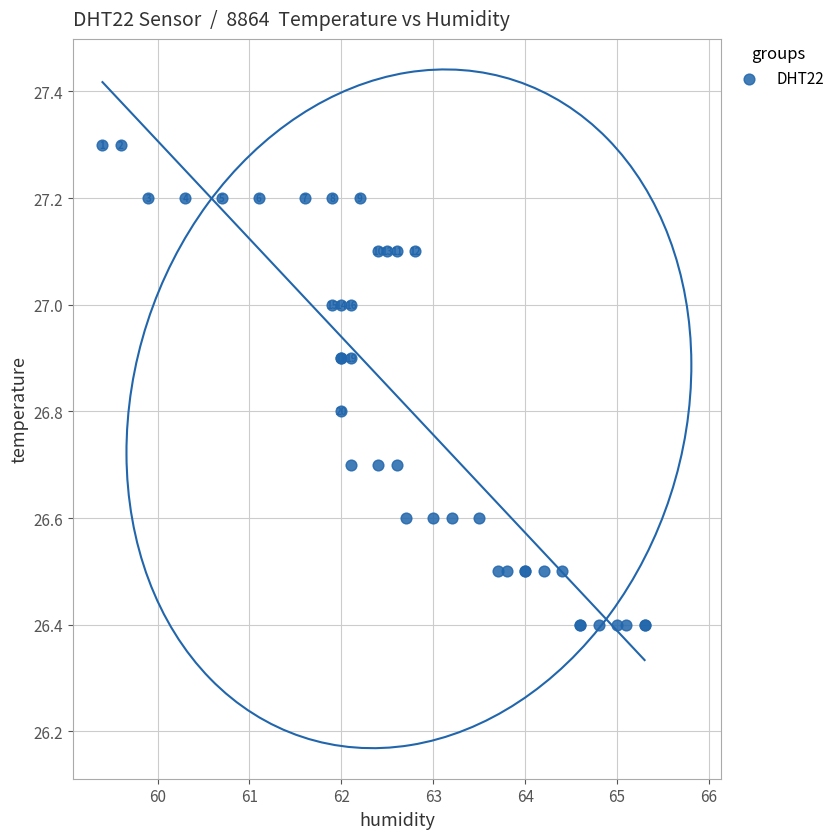

What Y value in the scatter plot is closest to 26?

26.4